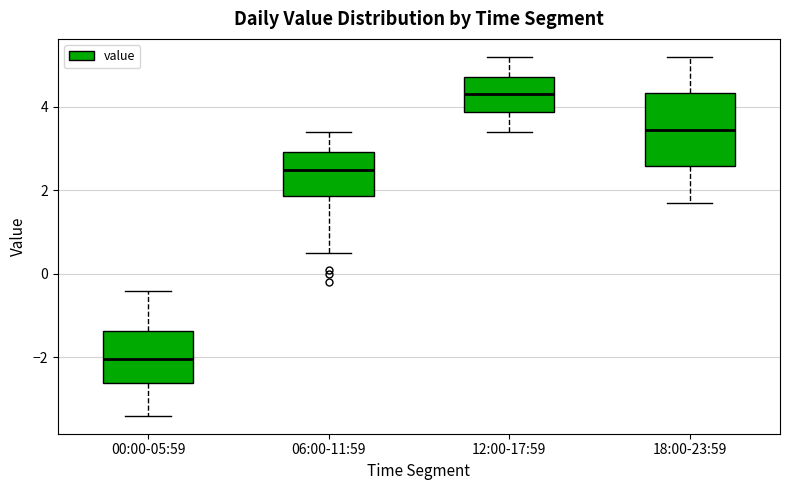

Where does the upper whisker of the box for 00:00-05:59 end on the y-axis? The values are not printed on the chart, so give them approximately, as read against the axis.

-0.4